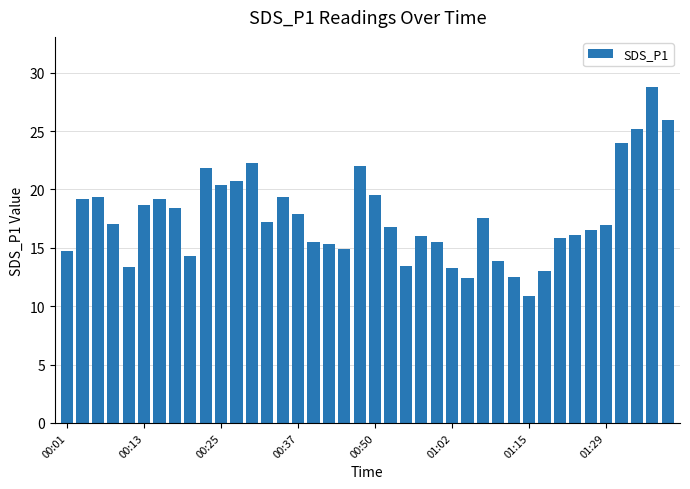

What is the difference between the maximum and minimum values?

17.9